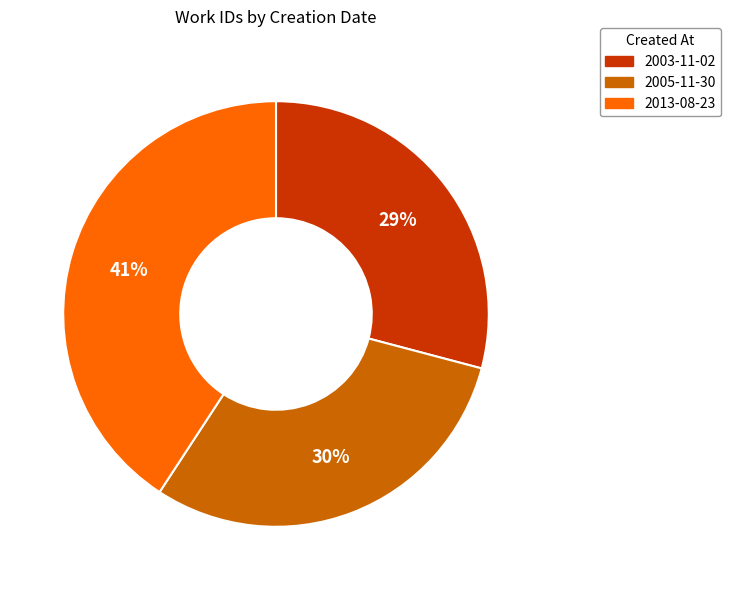

Rank the categories by value from highest to lowest.

2013-08-23, 2005-11-30, 2003-11-02